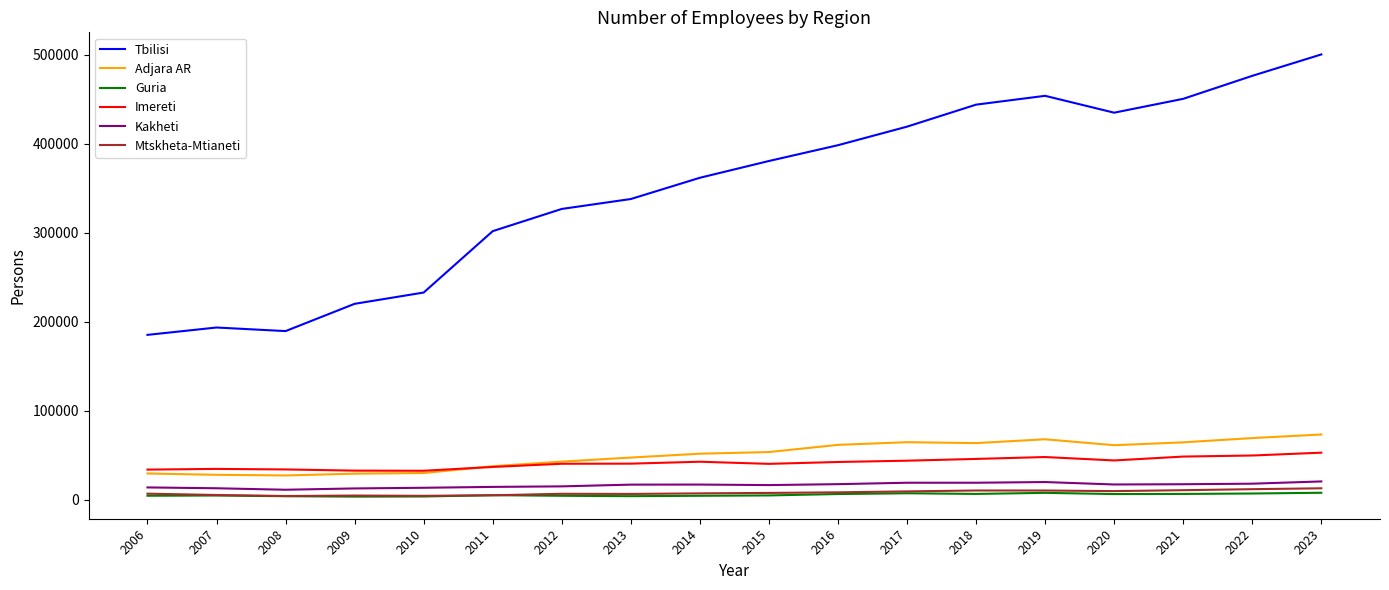

The value of Tbilisi at 2012 is 175678. True or false?

False